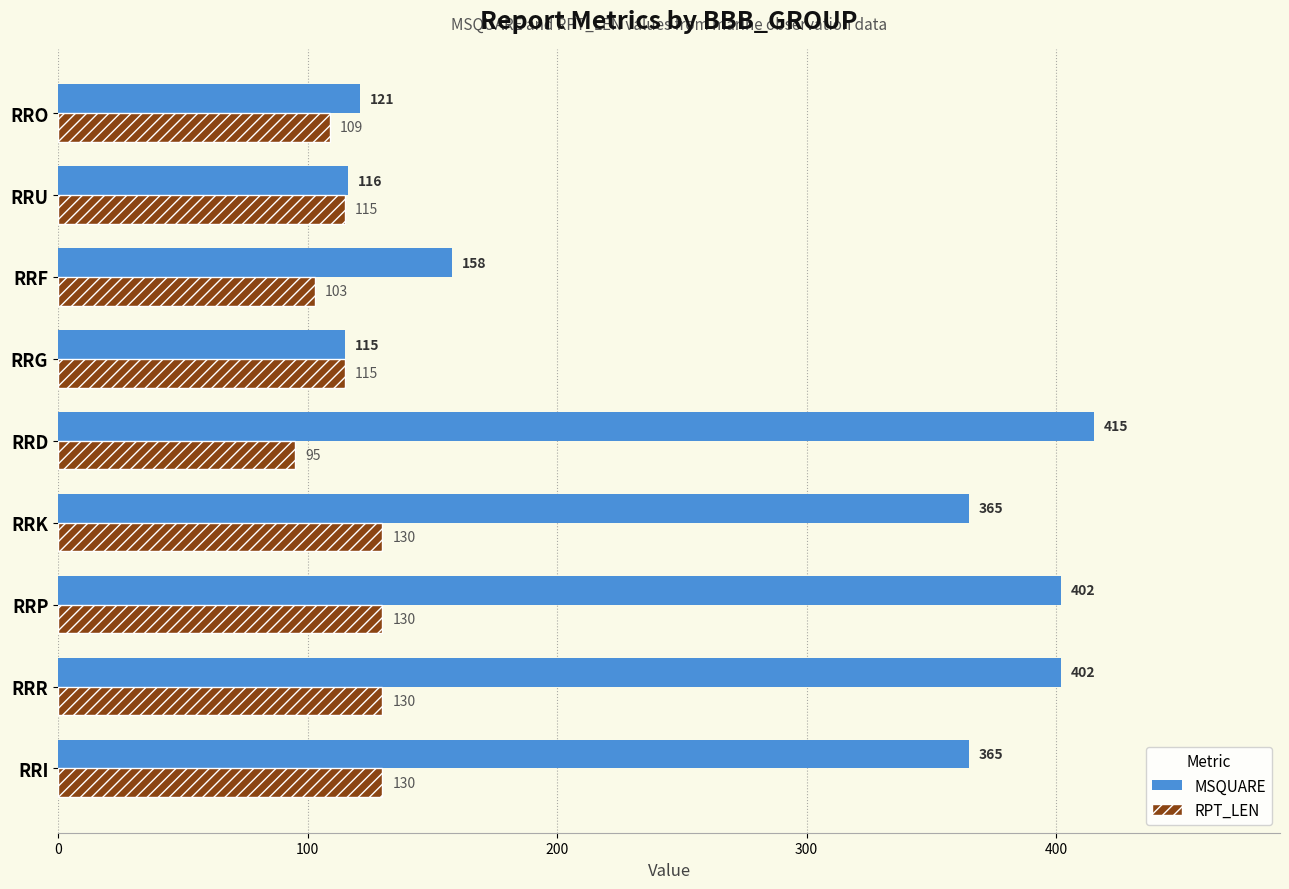

How many categories are shown in the chart?

9